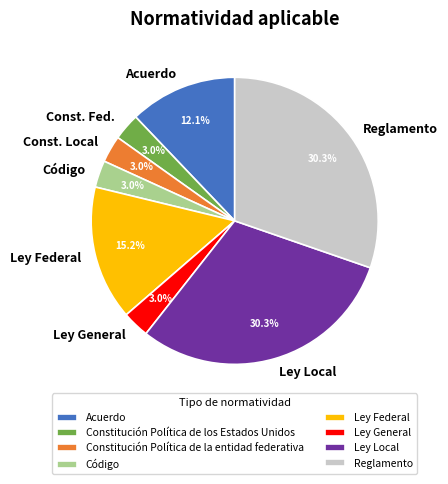

Does Constitución Política de la entidad federativa account for over 50% of the chart?

No